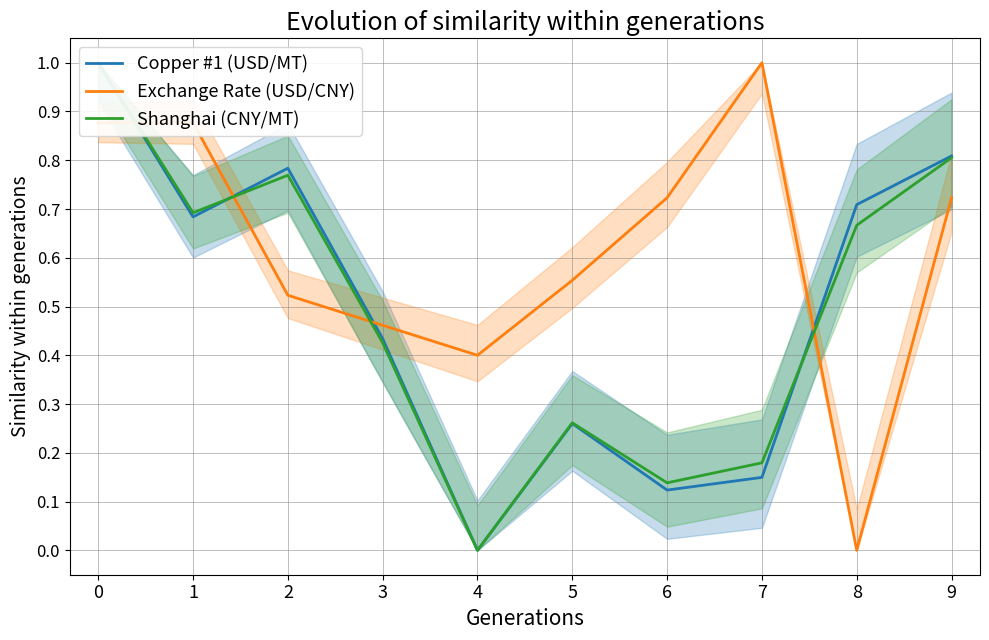

Rank the series at 8 from lowest to highest value.

Exchange Rate (USD/CNY), Shanghai (CNY/MT), Copper #1 (USD/MT)